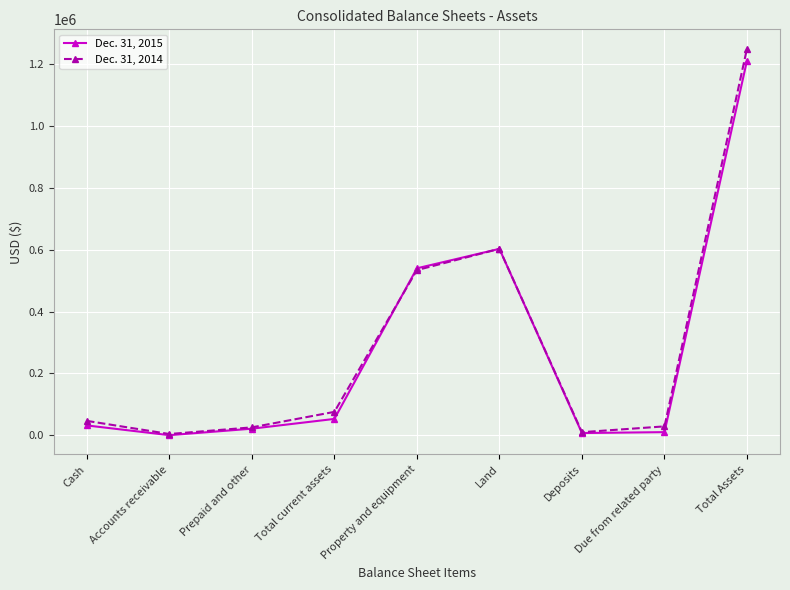

At which category does the chart reach its peak across all series?

Total Assets